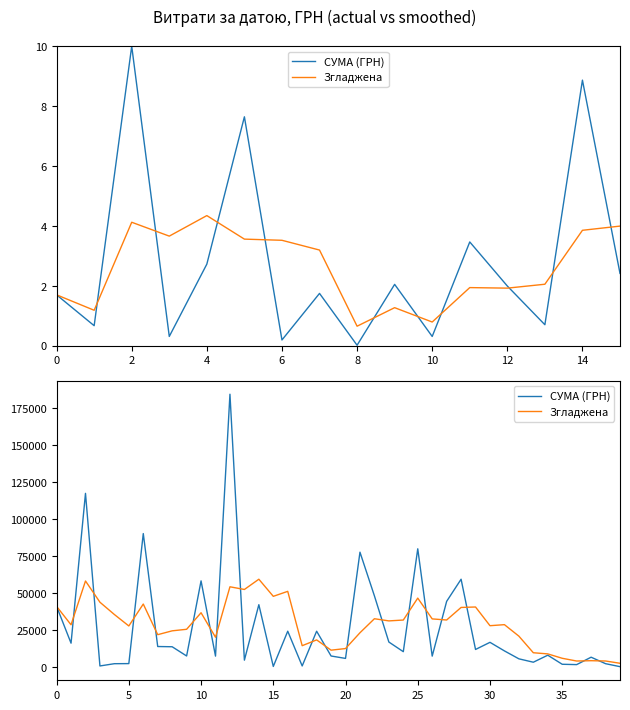

What is the difference between the second highest and second lowest values in the СУМА (ГРН) series?

116930.7